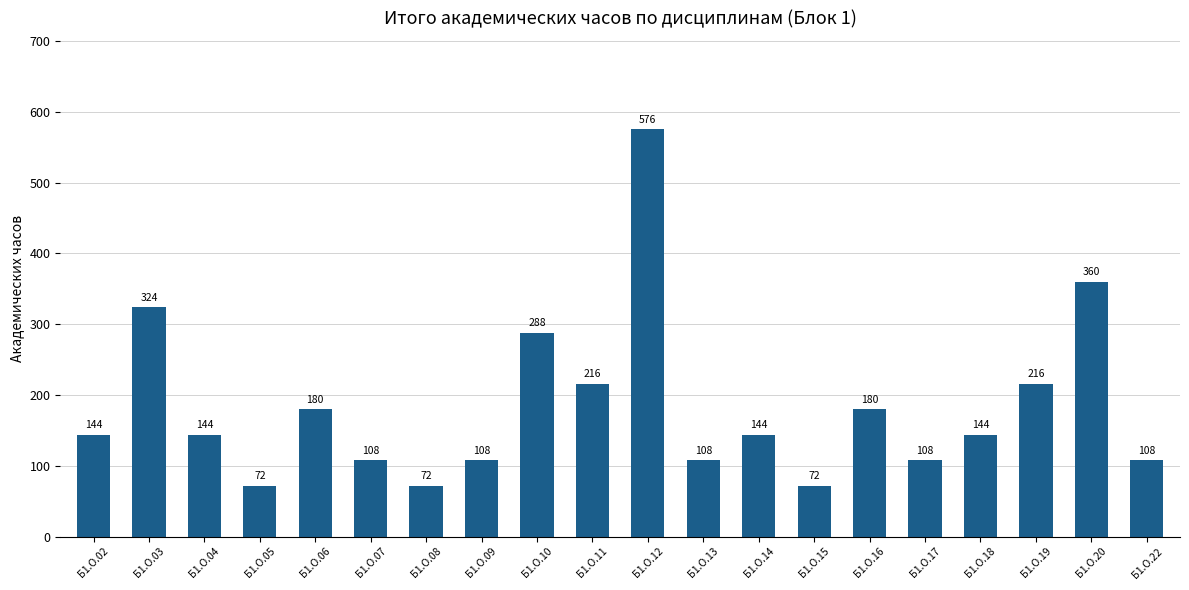

What is the minimum value shown in the chart?

72